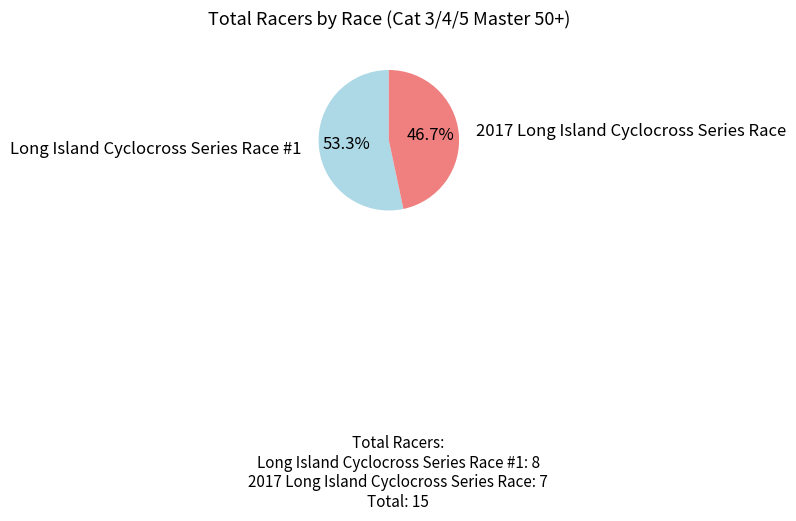

To the nearest percent, what is the difference between the 2017 Long Island Cyclocross Series Race and Long Island Cyclocross Series Race #1 slice percentages?

7%